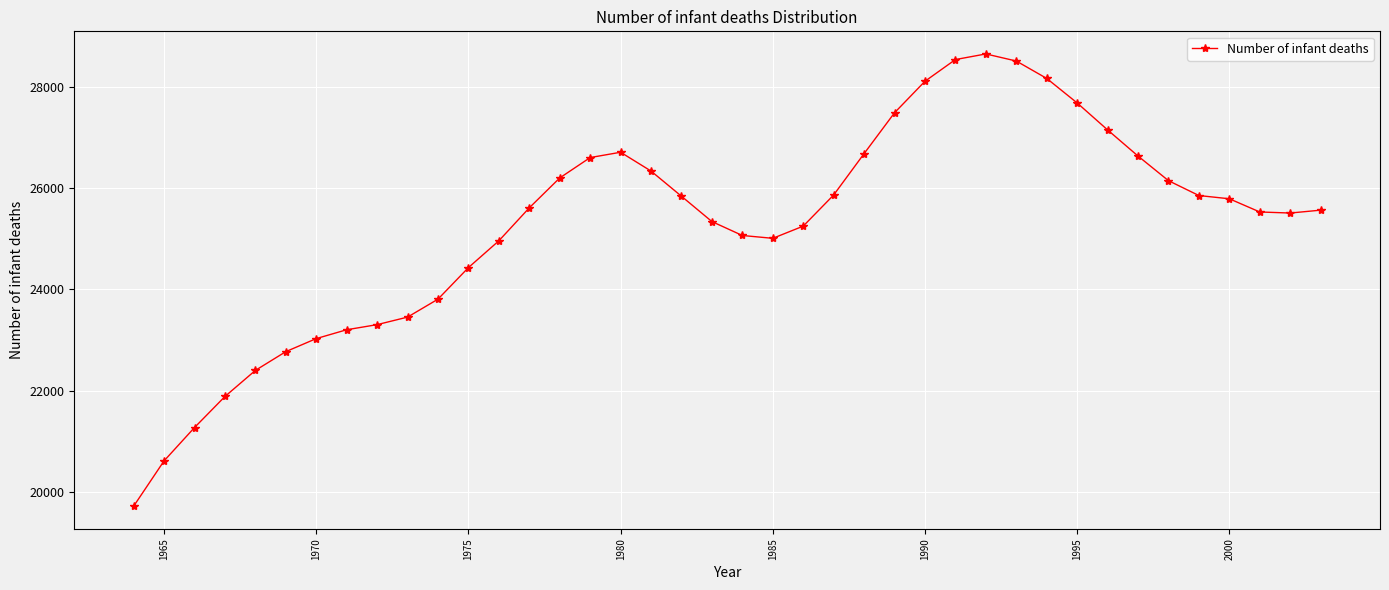

True or false: there are more than 1 points higher than both neighbors.

True